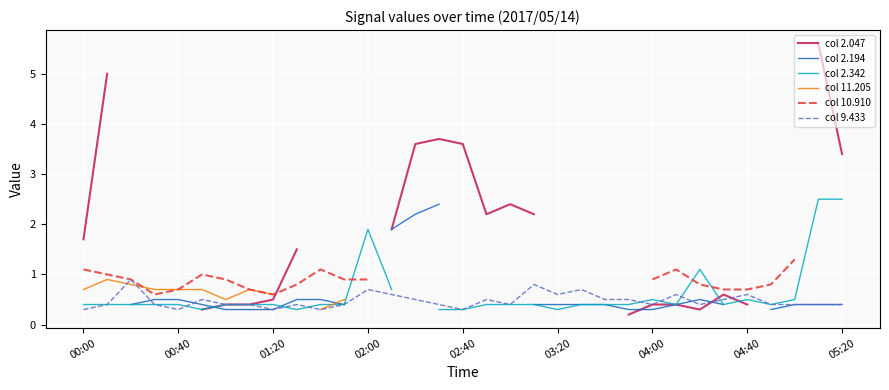

What is the minimum value for col 9.433?

0.3